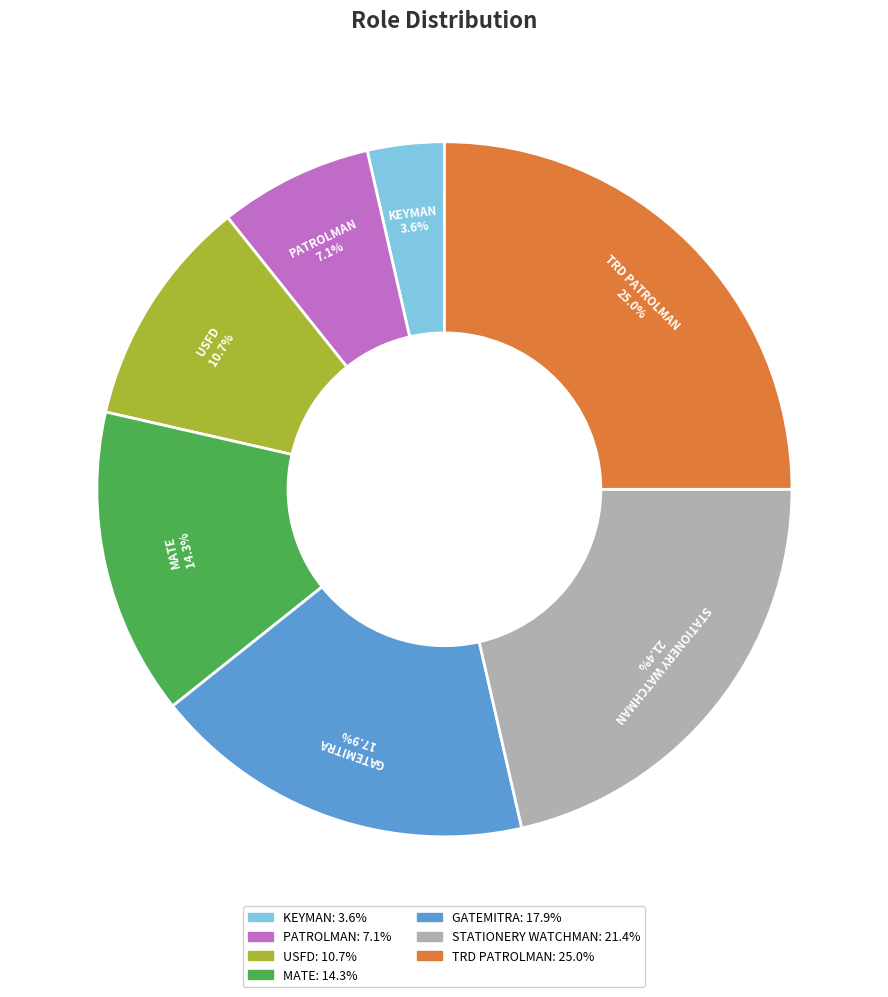

Does TRD PATROLMAN account for over 50% of the chart?

No